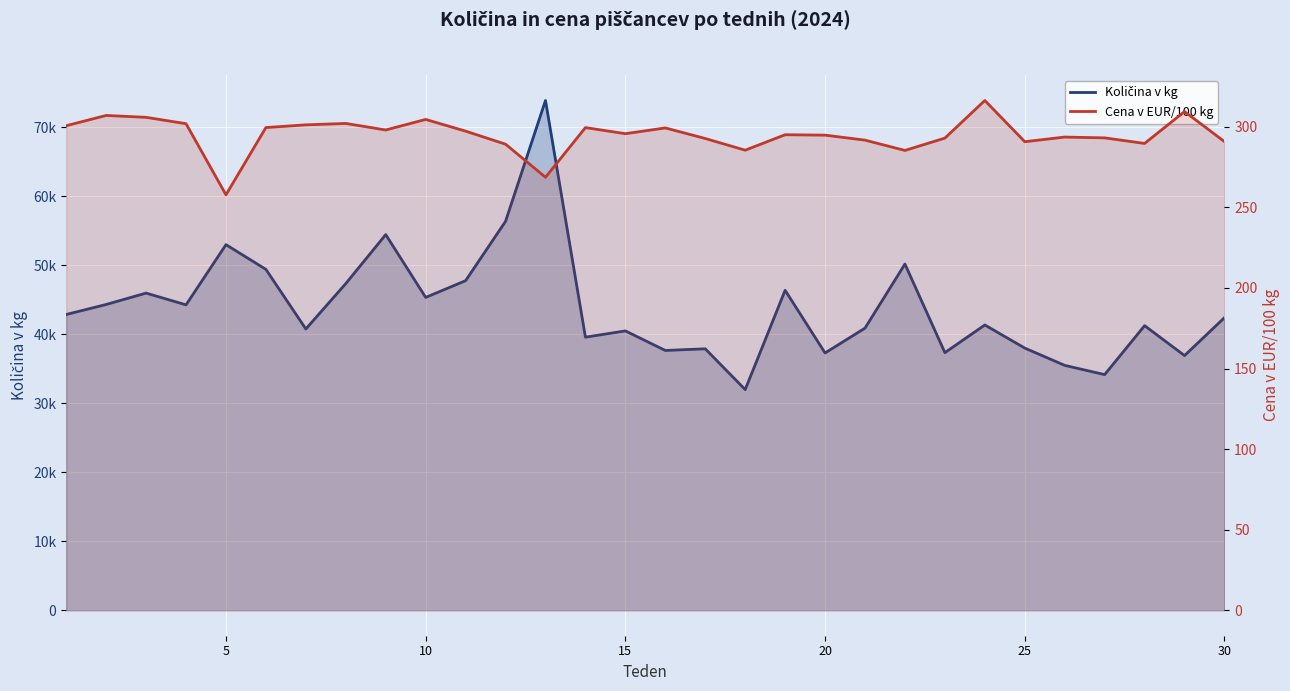

In Količina v kg, how many points are lower than both neighbors (excluding endpoints)?

10